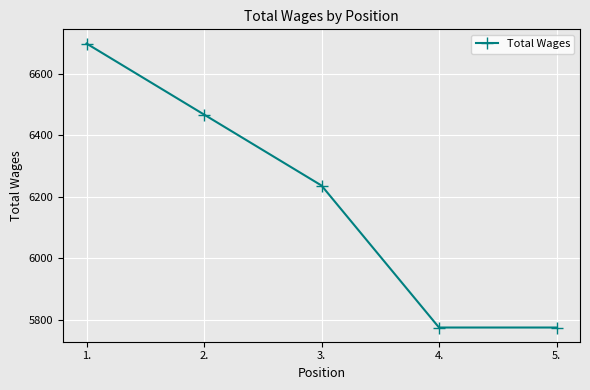

Is this an area chart (filled region under the line)?

No